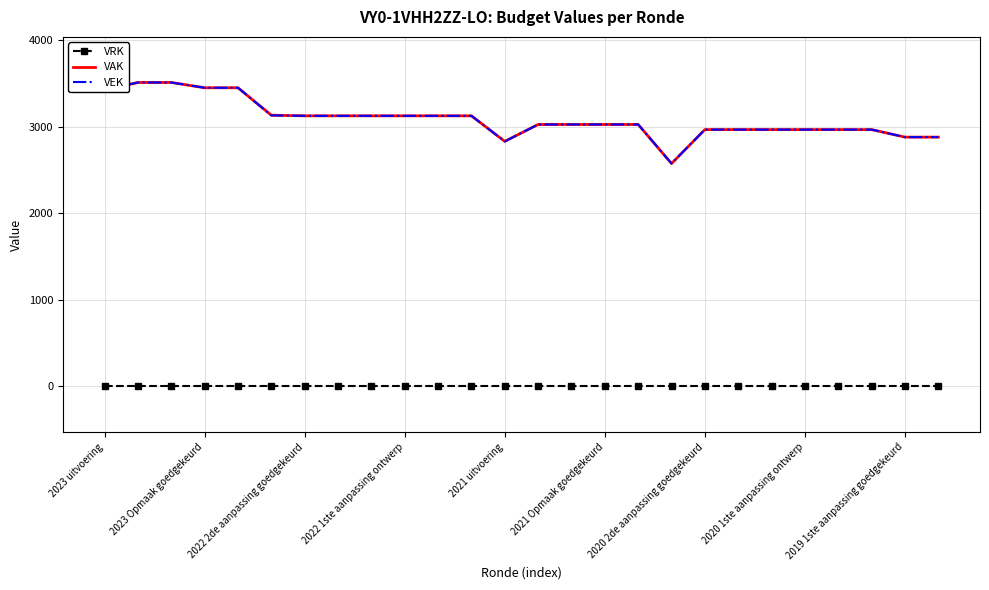

True or false: VRK and VAK intersect in this chart.

False